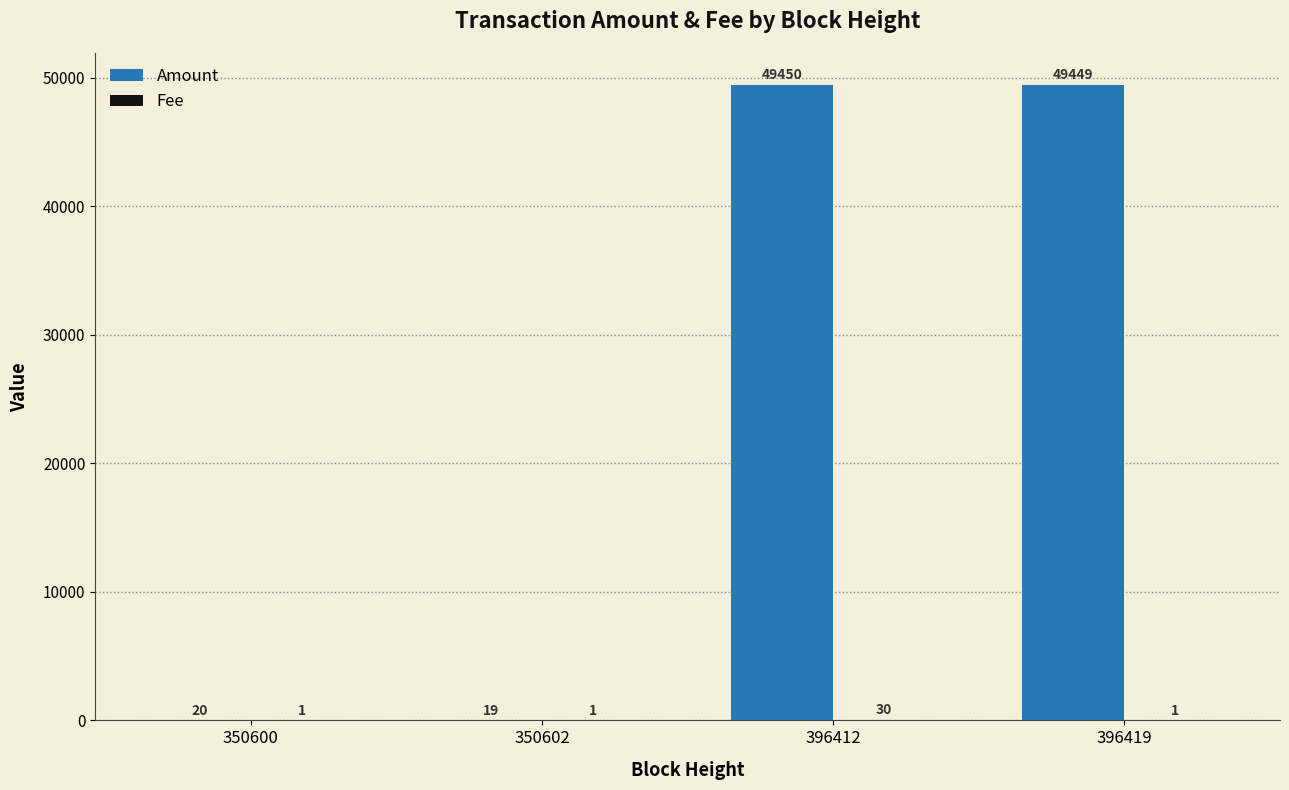

What is the difference between the Amount values at 396419 and 350602?

49430